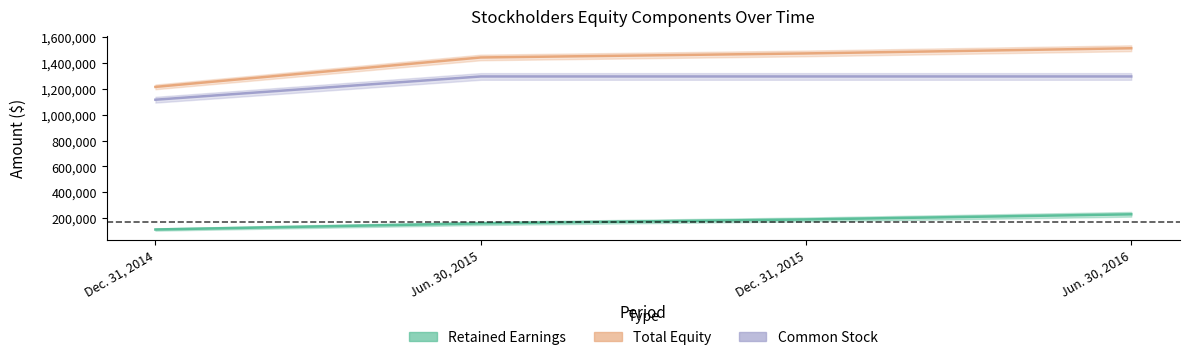

How many lines are shown in the chart?

3